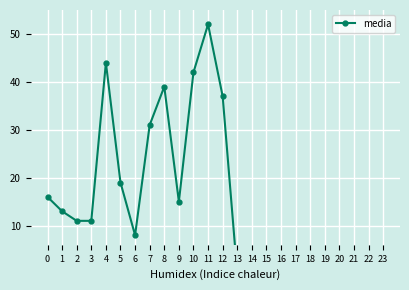

What is the sum of the values at 4 and 2?

55